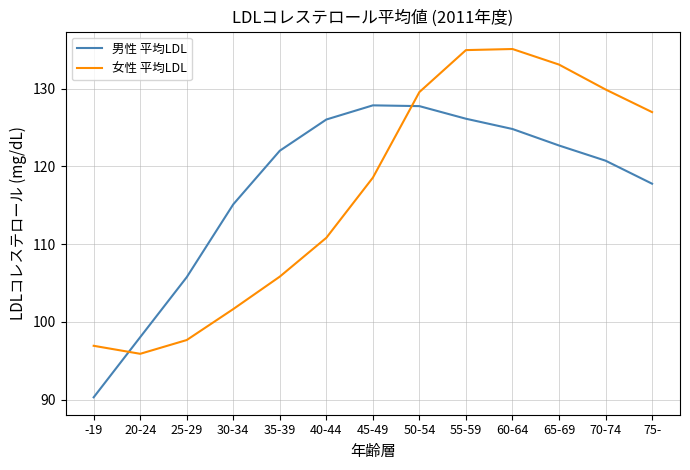

Is it true that 男性 平均LDL equals 67.5 at 50-54?

False